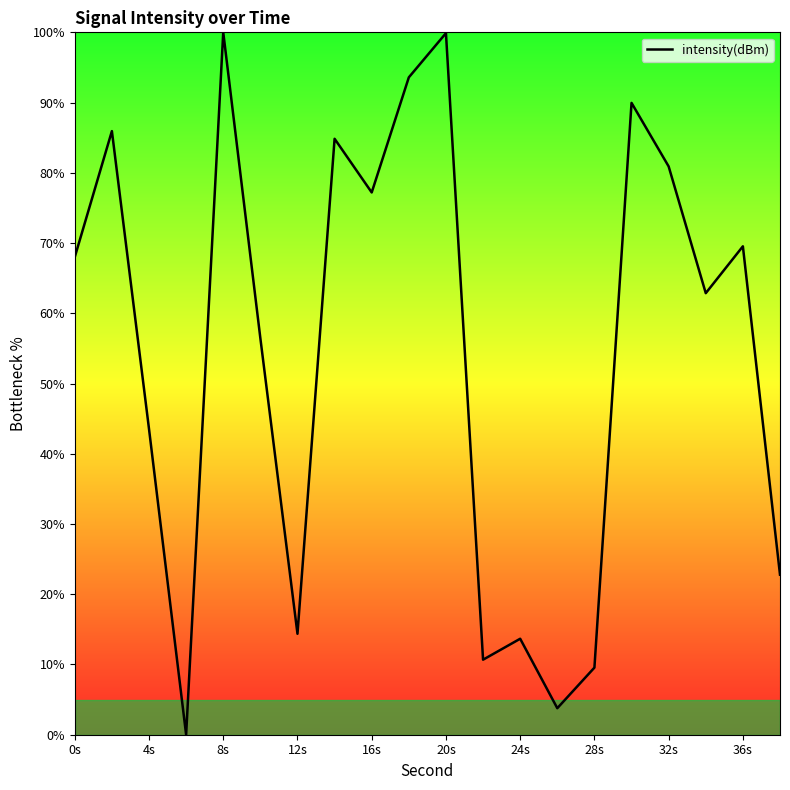

What is the maximum value shown in the chart?

100.0